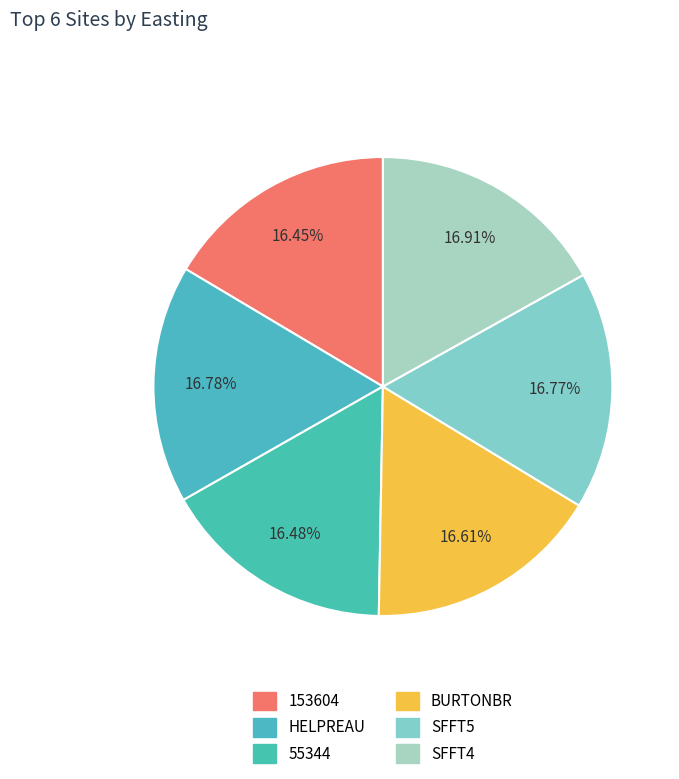

How many slices are in this pie chart?

6